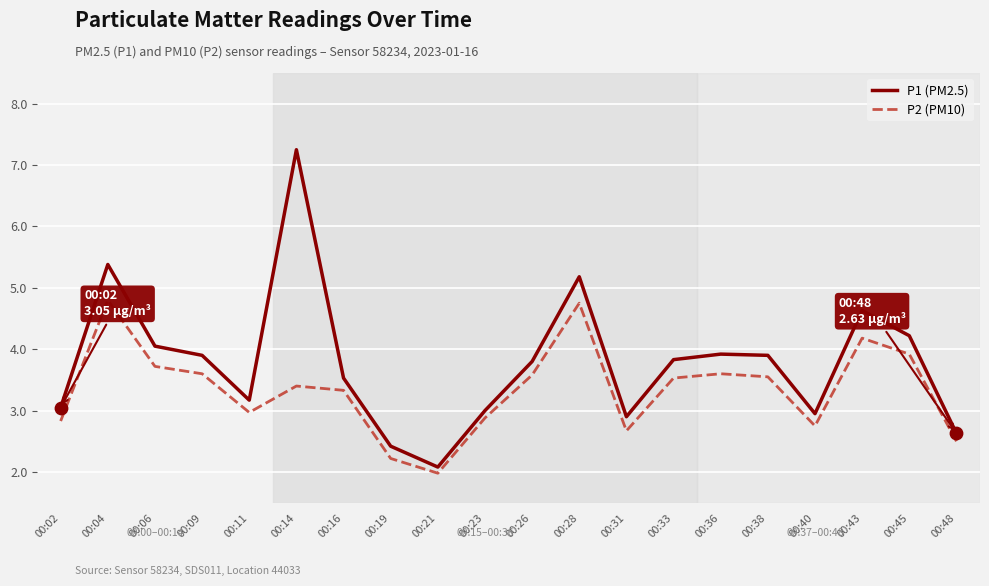

Which series has the widest spread of values?

P1 (PM2.5)